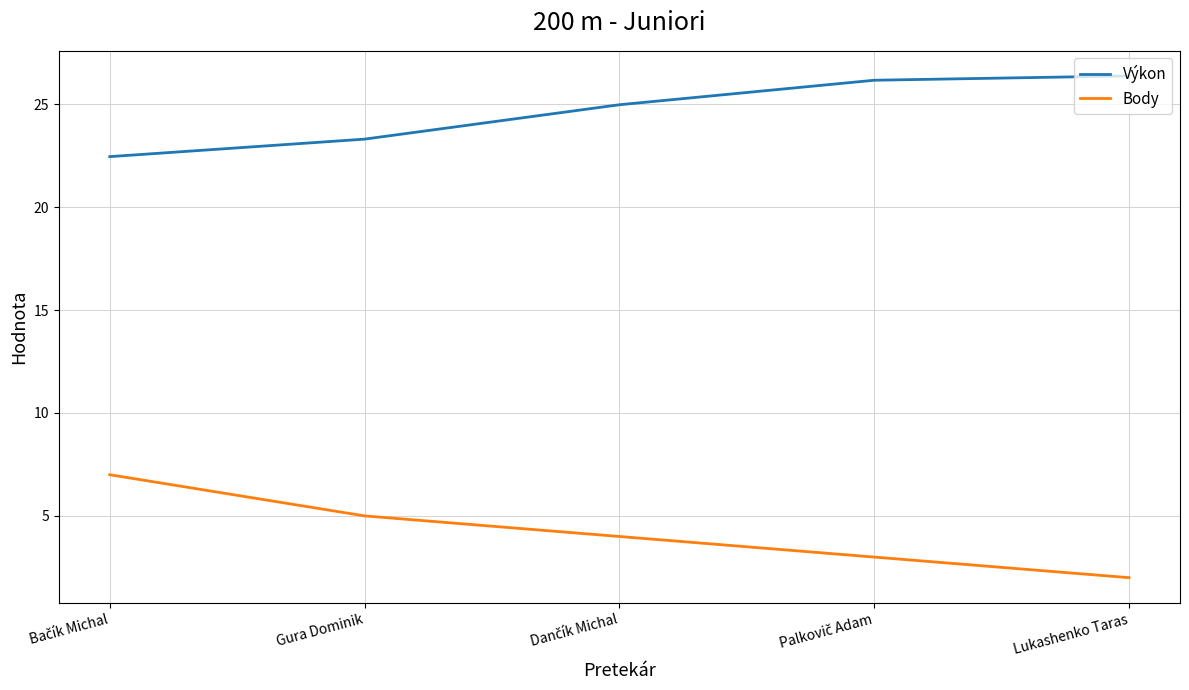

What are all the series names shown in the legend?

Výkon, Body